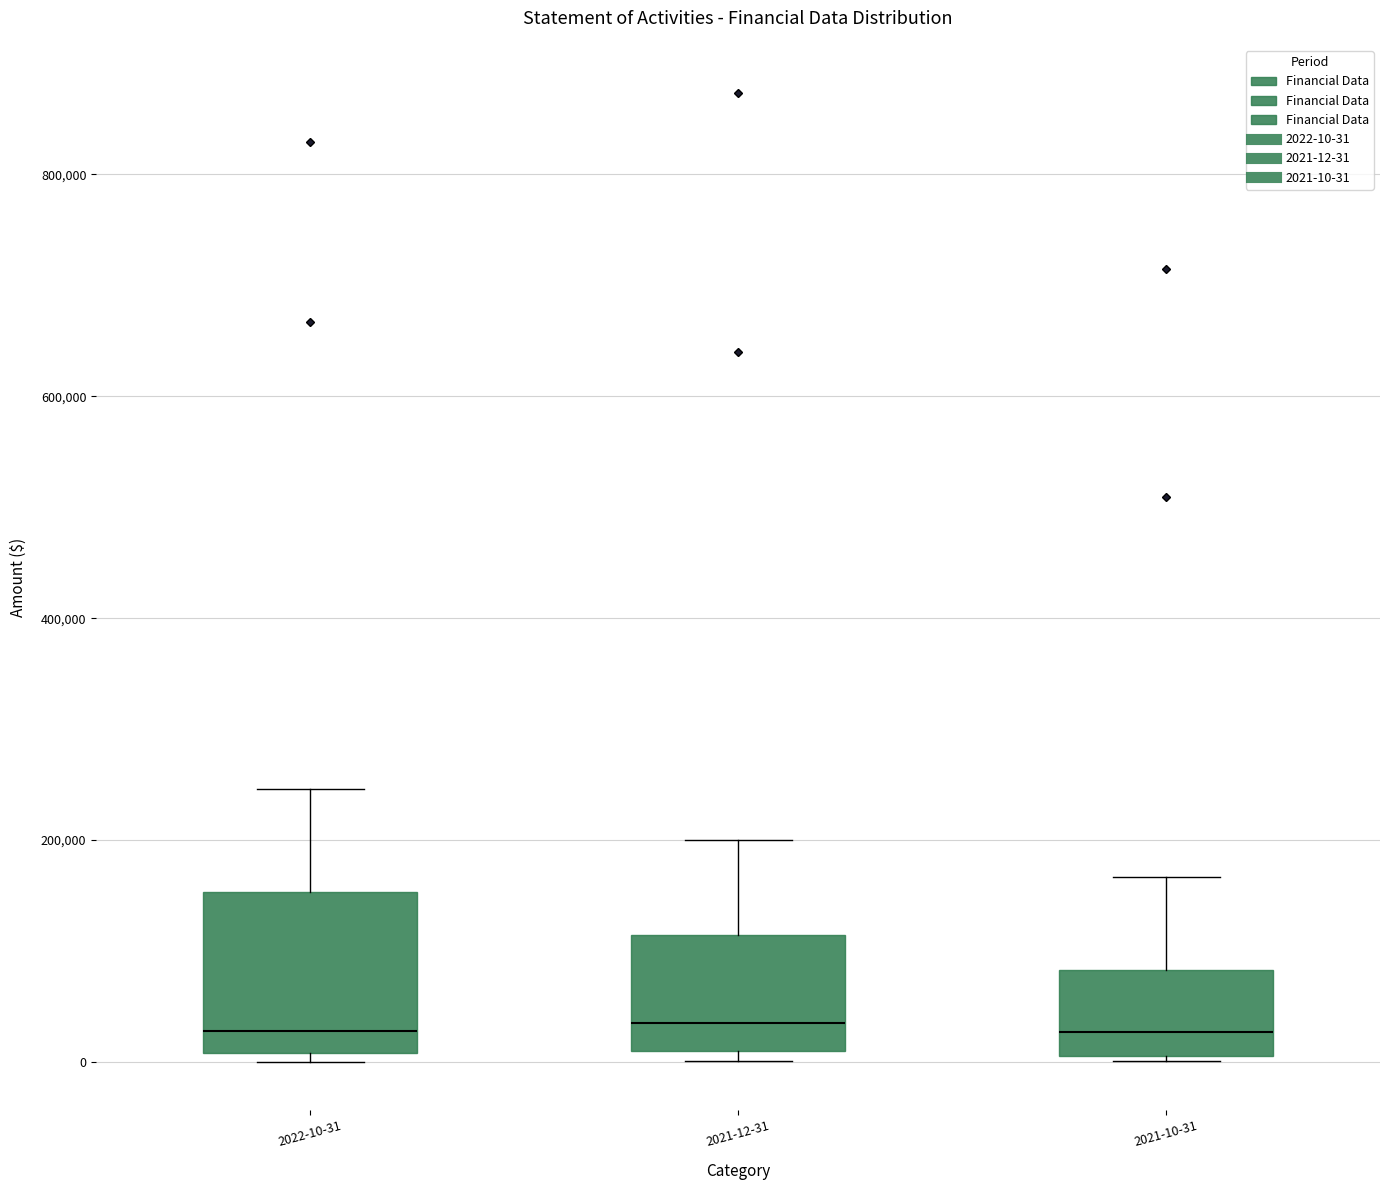

Reading left to right, transcribe this box plot: for each box, give where its median line is, the range the box spans, and where its two whiskers end, as read against the y-axis. The values are not printed on the chart, so give them approximately, as read against the axis.

2022-10-31: median 20000, box 0 to 160000, whiskers 0 (just below the box's lower edge) to 240000
2021-12-31: median 40000, box 0 to 120000, whiskers 0 (just below the box's lower edge) to 200000
2021-10-31: median 20000, box 0 to 80000, whiskers 0 to 160000